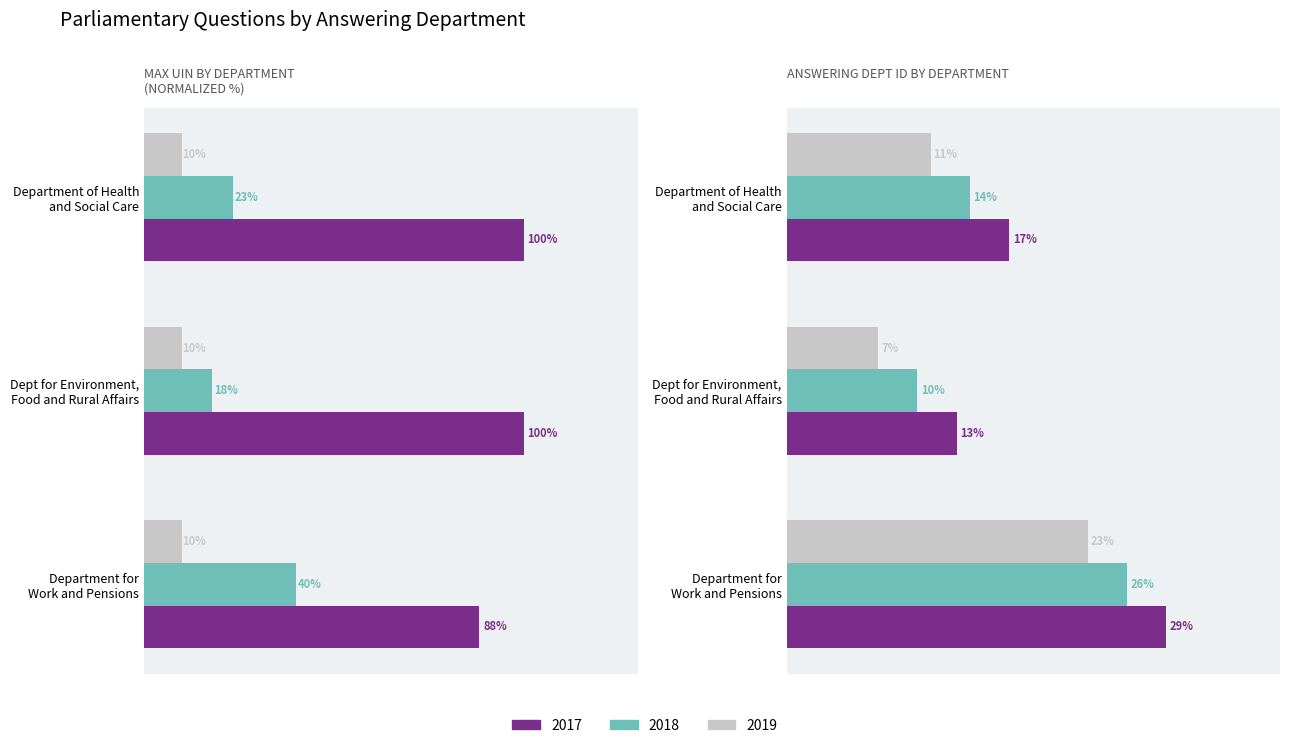

At which category is the sum across all series the highest?

Department for
Work and Pensions